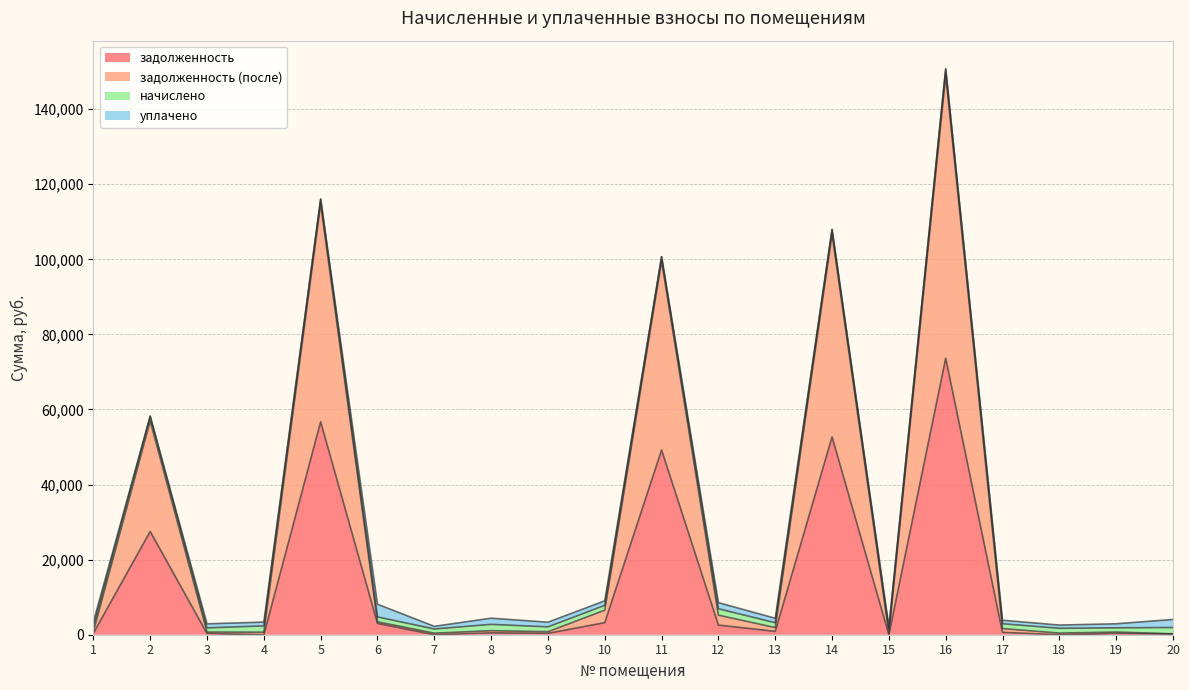

What is the difference between the maximum and minimum values in the задолженность (после) series?

148803.7